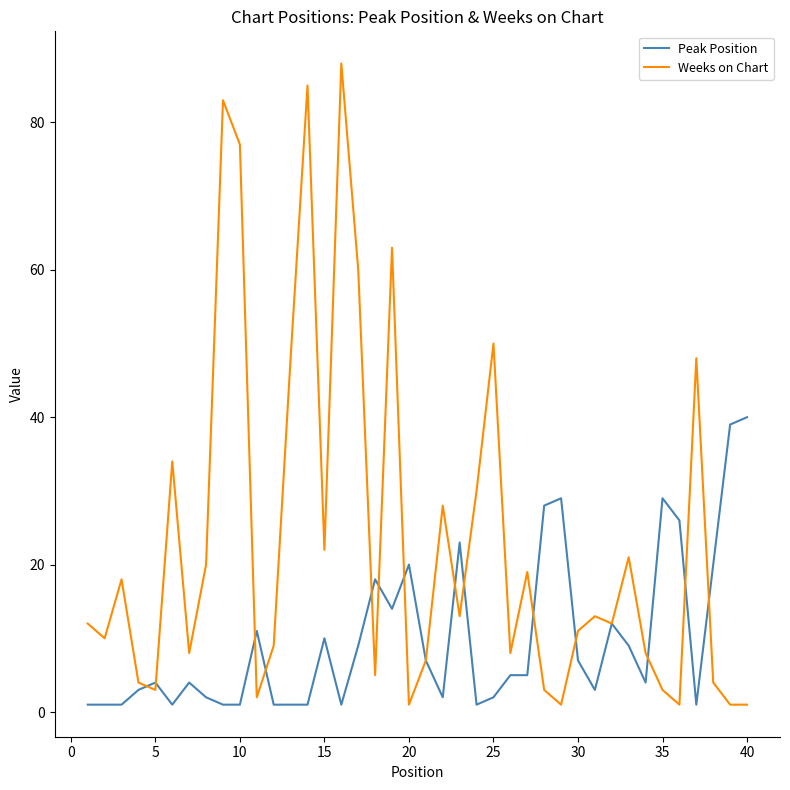

List the series in order of their peak value, highest first.

Weeks on Chart, Peak Position